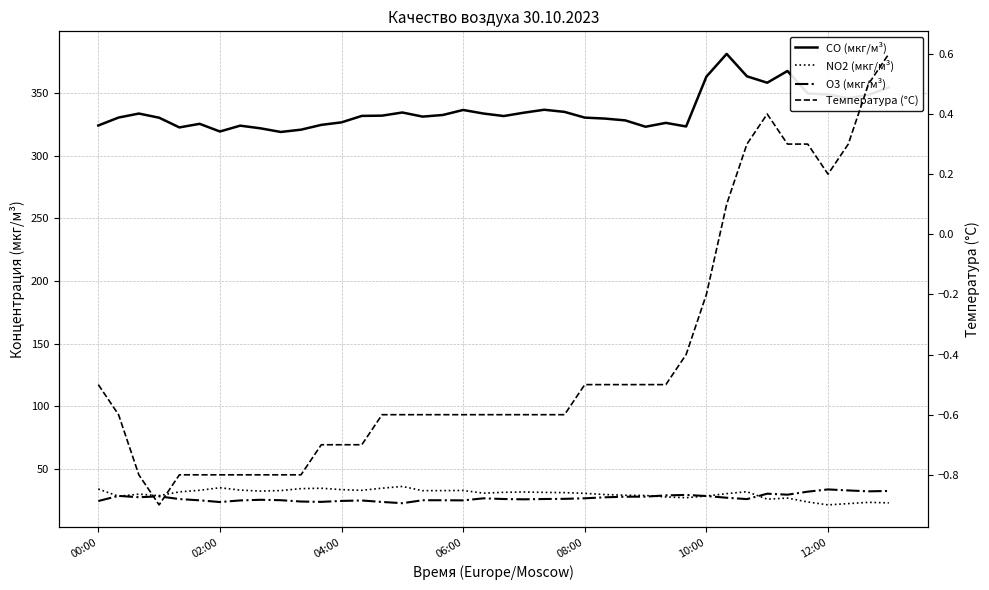

True or false: O3 (мкг/м³) has more than 0 interior local peaks.

True